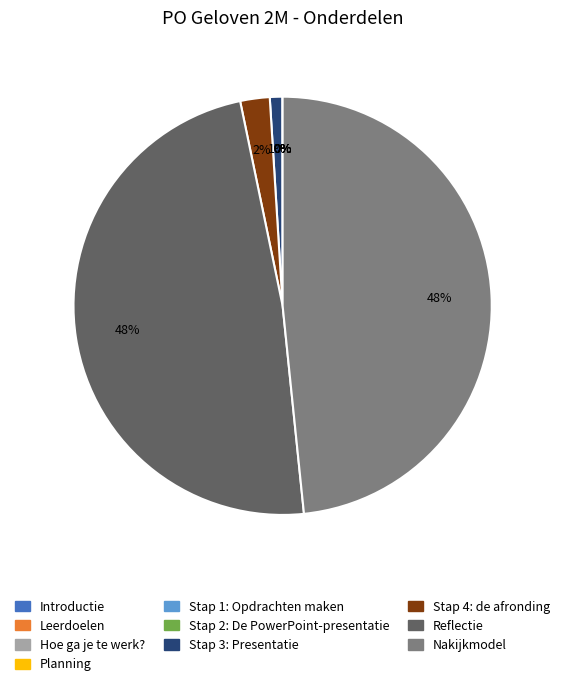

Is it true that Stap 4: de afronding is 2% of the pie?

True